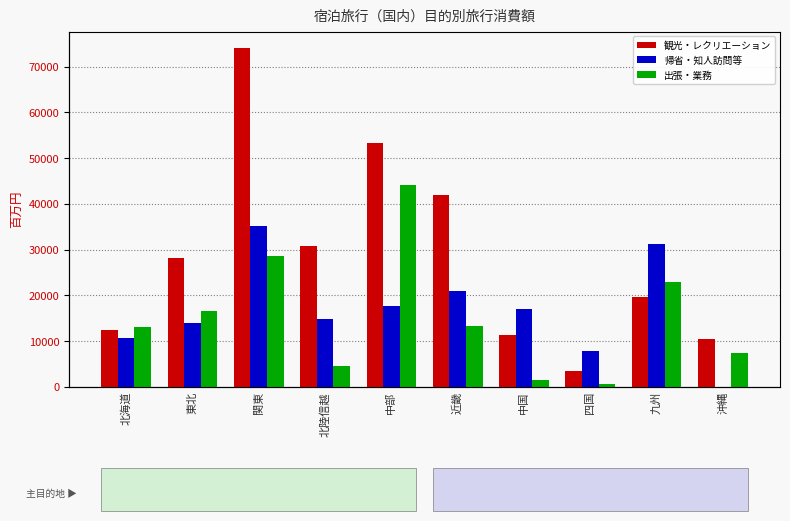

Which series has the largest range (max minus min)?

観光・レクリエーション